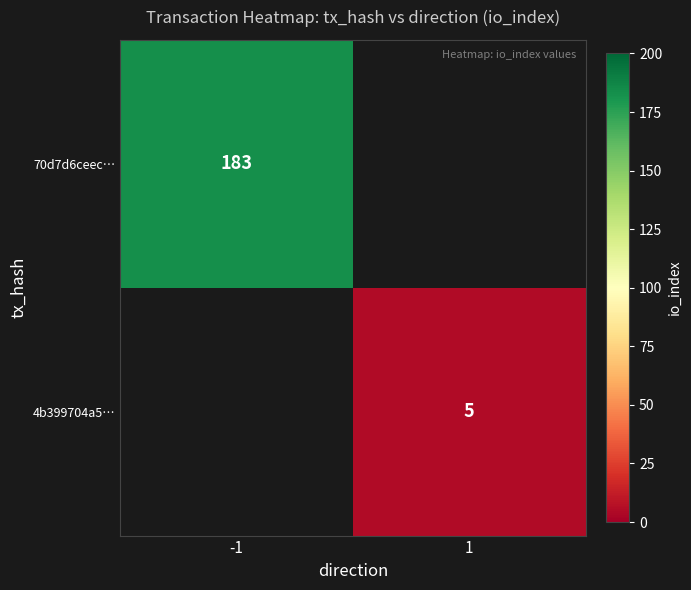

The value of 70d7d6ceec… at -1 is 40.7. True or false?

False